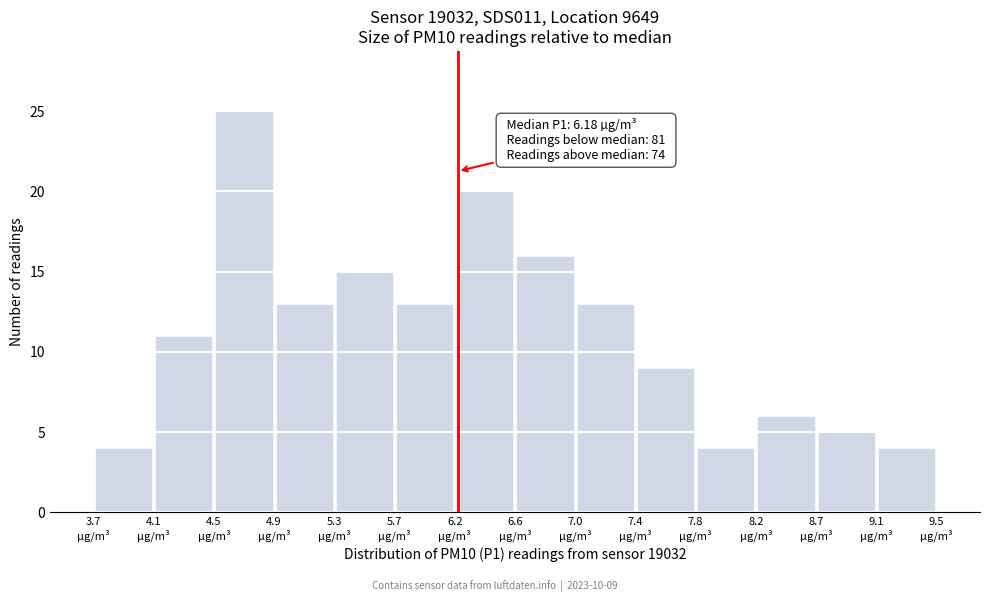

Which range on the x-axis has the tallest bar?

4.500 to 4.915